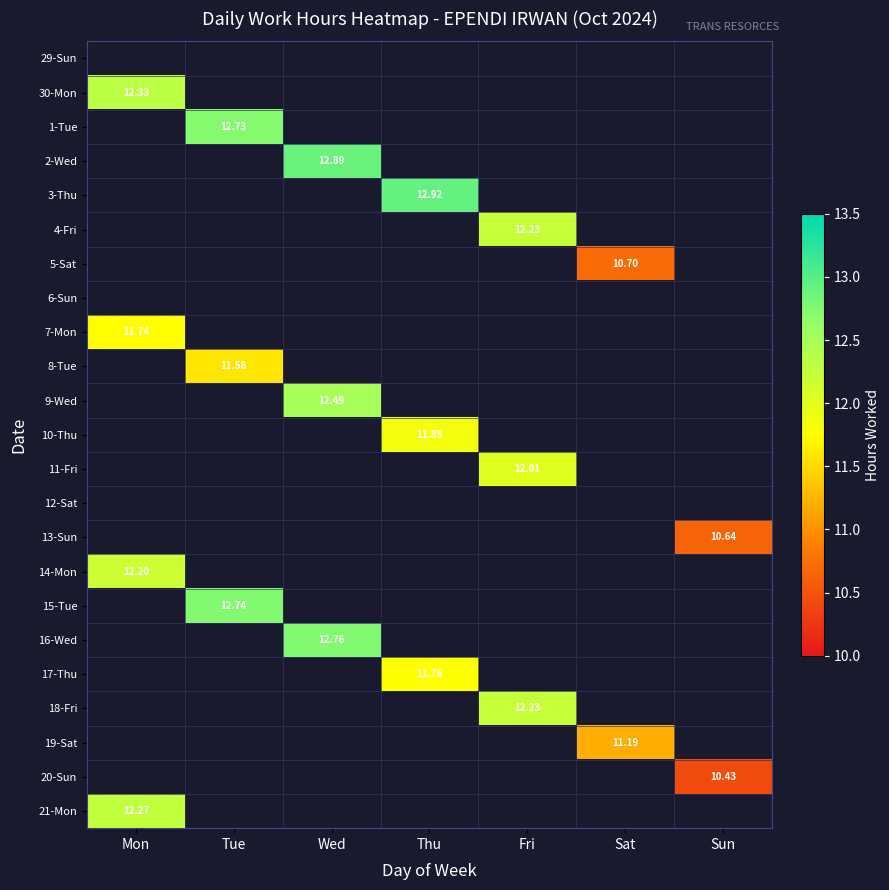

Which has a higher value, Sun or Sat?

Sat